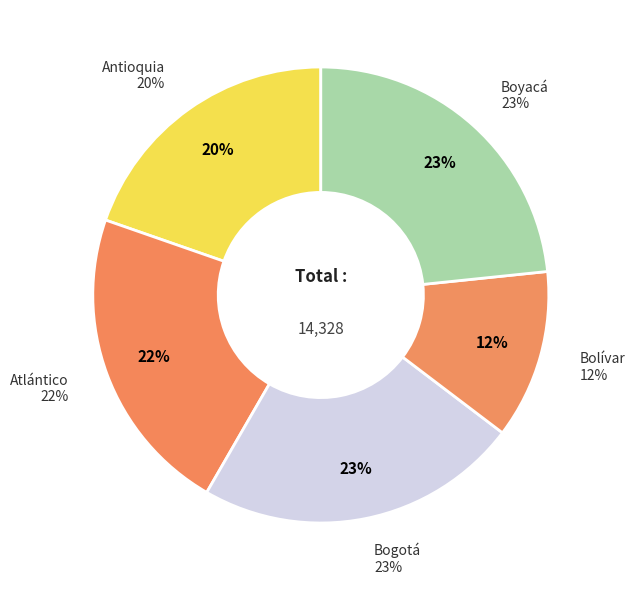

How many slices are in this pie chart?

5